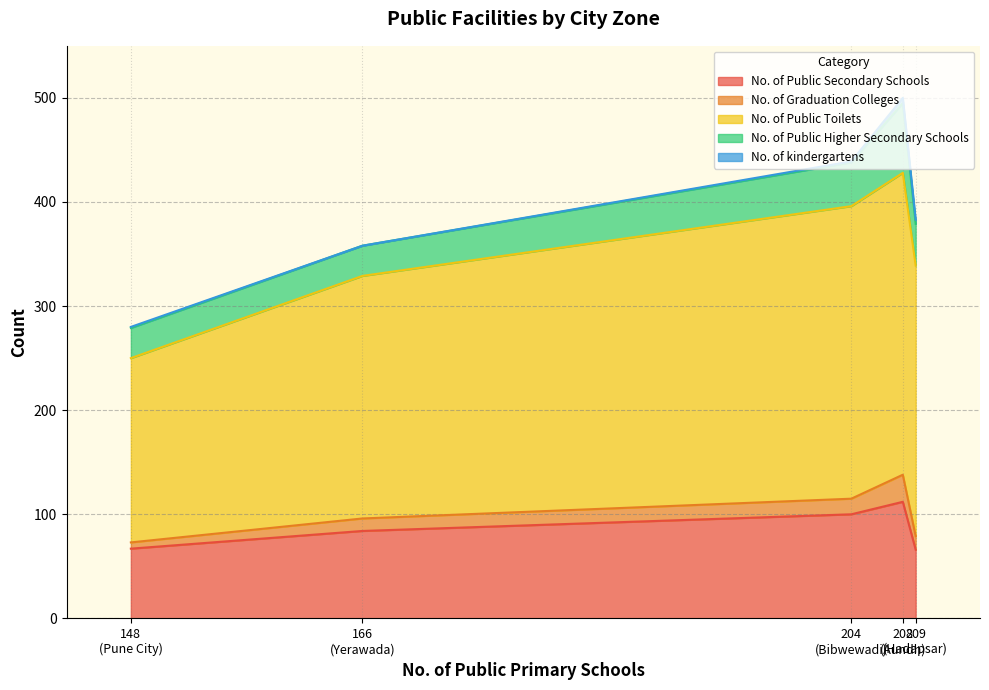

What is the lowest value of the No. of Public Secondary Schools series?

66